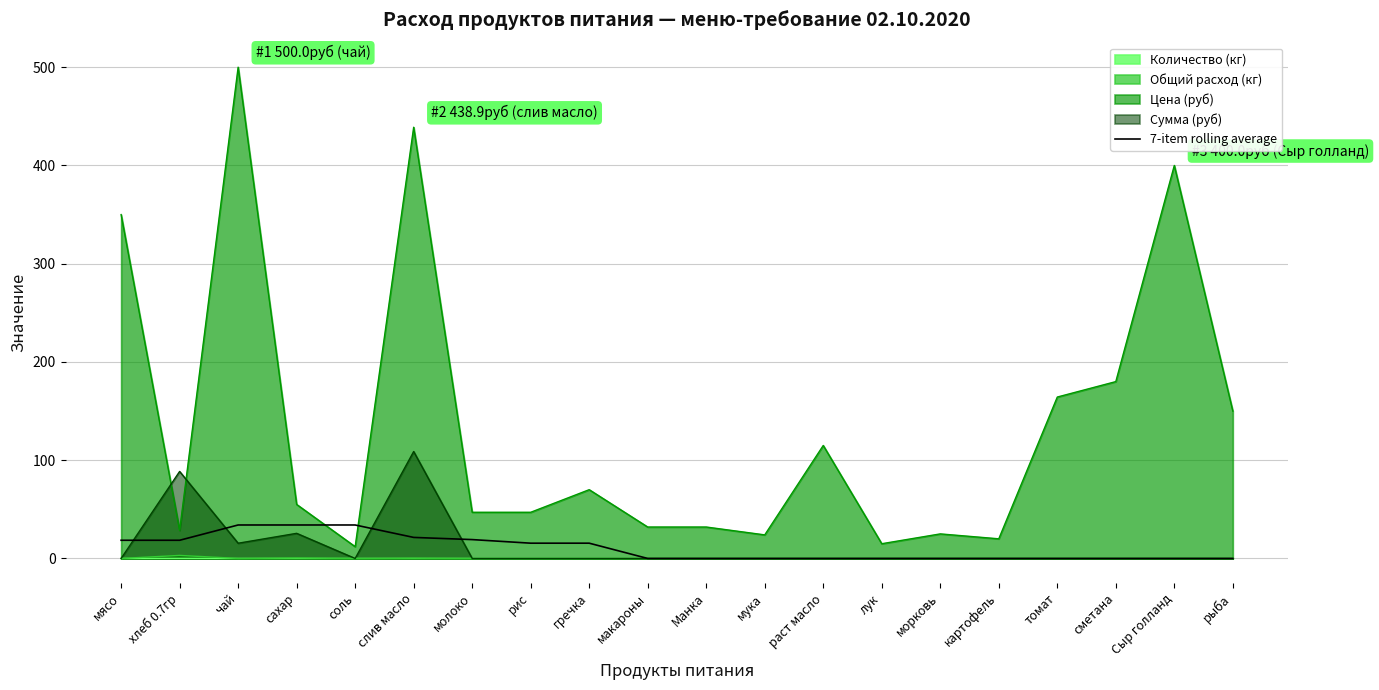

Which series has the largest total across all categories?

Цена (руб)